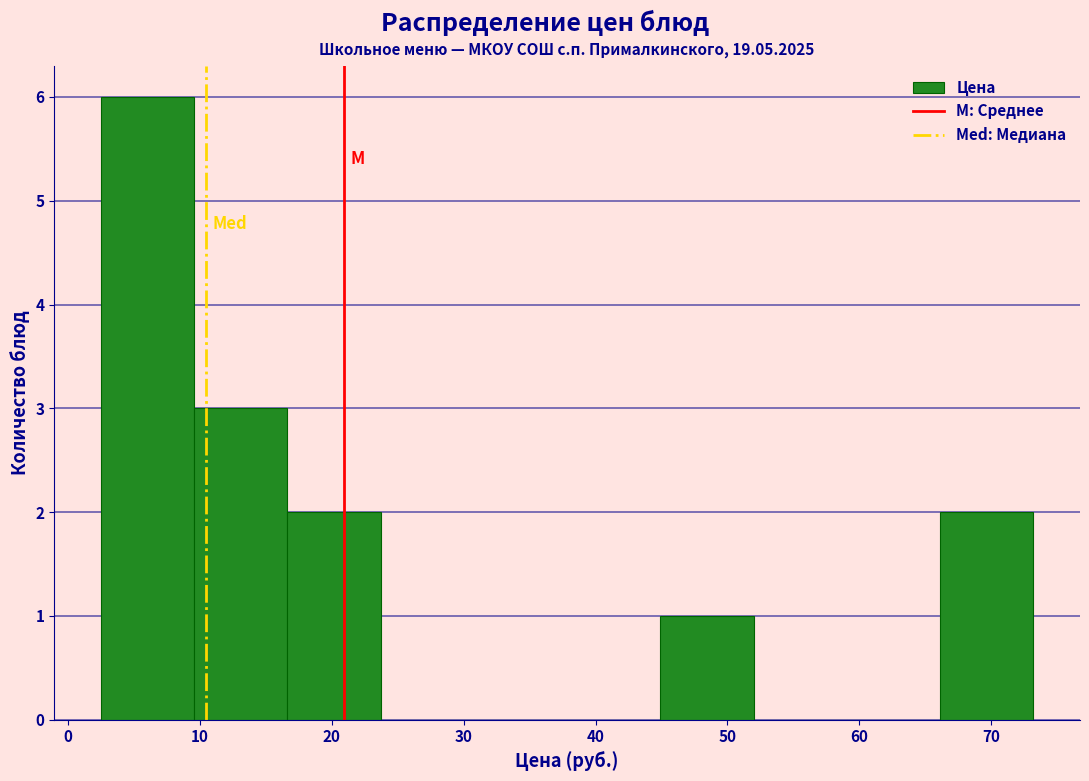

Over which range of the x-axis is the bar tallest?

3 to 10